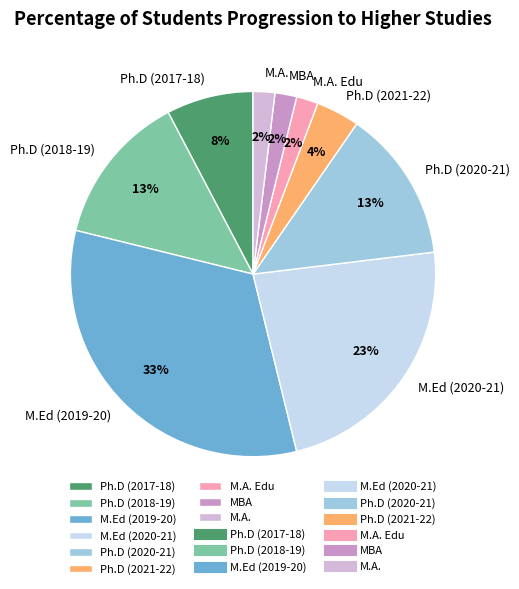

Does any single category account for the majority?

No